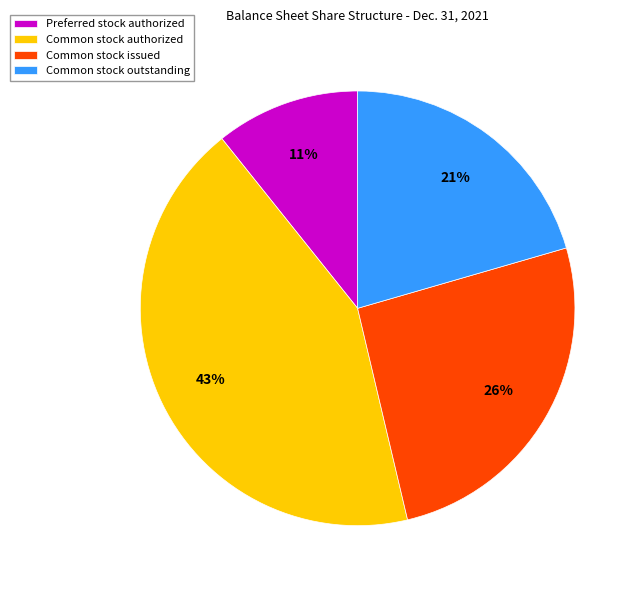

Do Preferred stock authorized and Common stock issued together represent more than half of the pie?

No